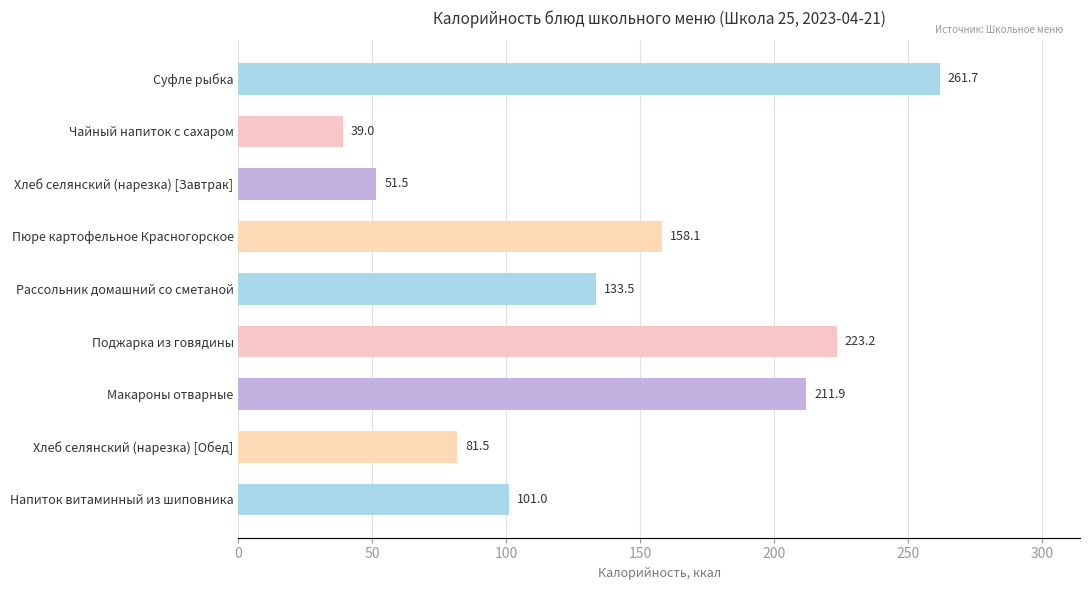

At which label is the value closest to 150?

Пюре картофельное Красногорское